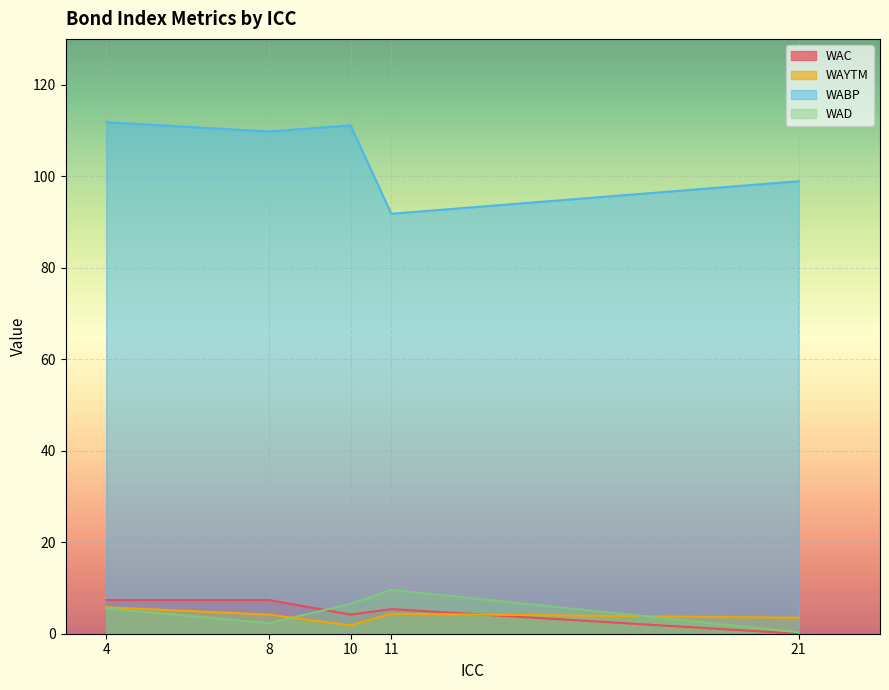

True or false: WAYTM has a value of 3.5 at 21.

True